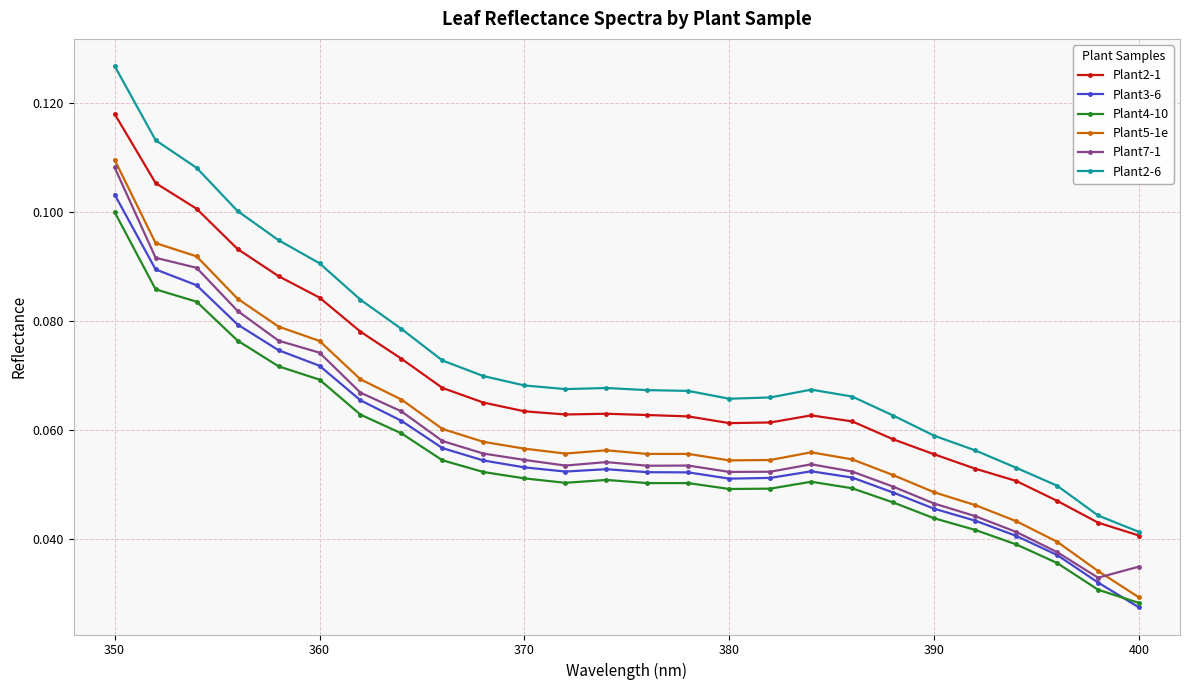

What are all the series names shown in the legend?

Plant2-1, Plant3-6, Plant4-10, Plant5-1e, Plant7-1, Plant2-6